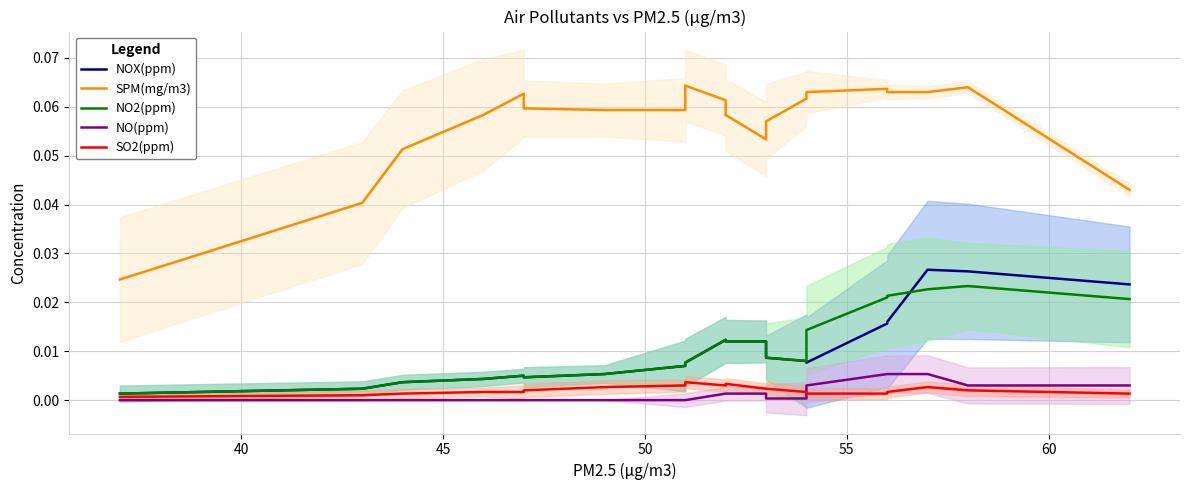

In SPM(mg/m3), how many points are lower than both neighbors (excluding endpoints)?

1